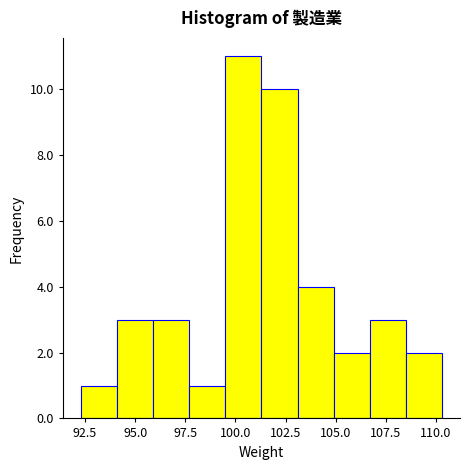

Read against the x-axis, roughly where is the centre of the tallest bar?

100.5